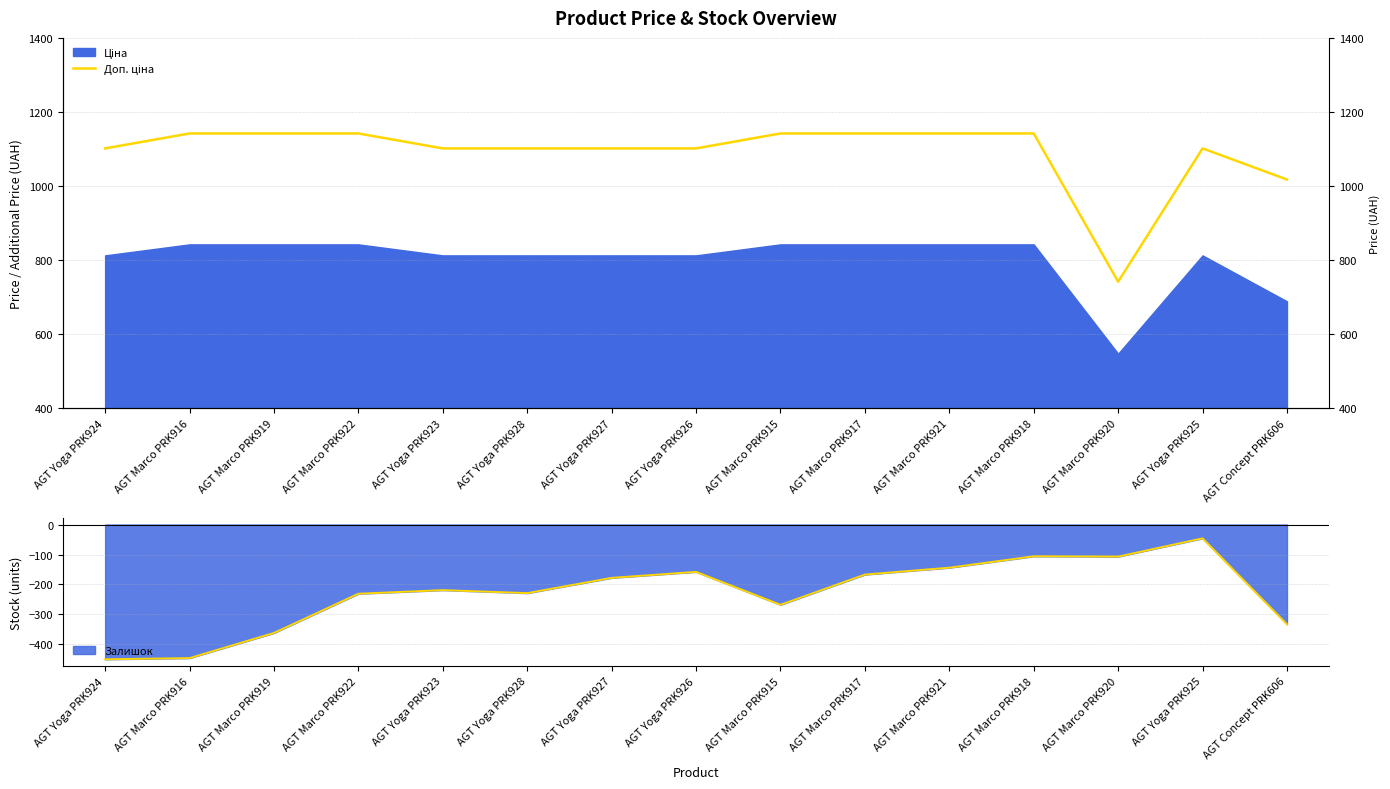

The chart shows a value of 436.6 at AGT Yoga PRK923. True or false?

False